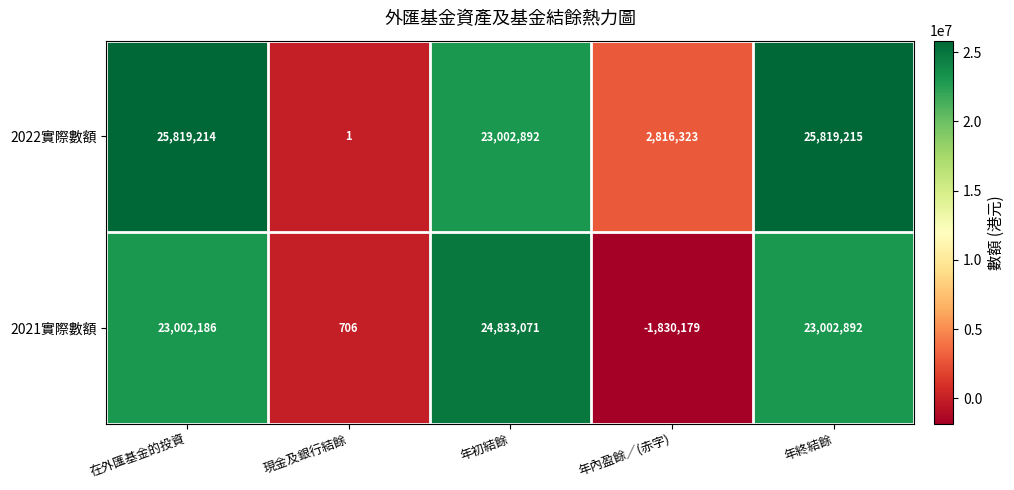

What is the difference between the highest and lowest values at 年終結餘?

2816323